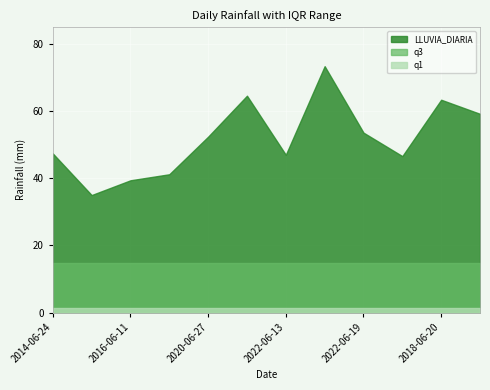

What is the sum of all q3 values?

176.4